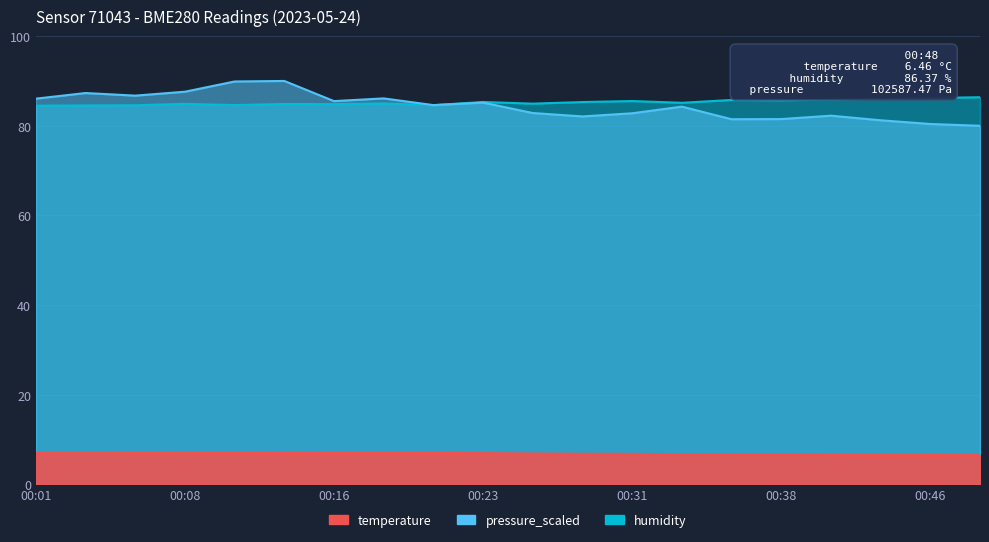

What is the spread (max minus min) of values at 00:28?

78.5